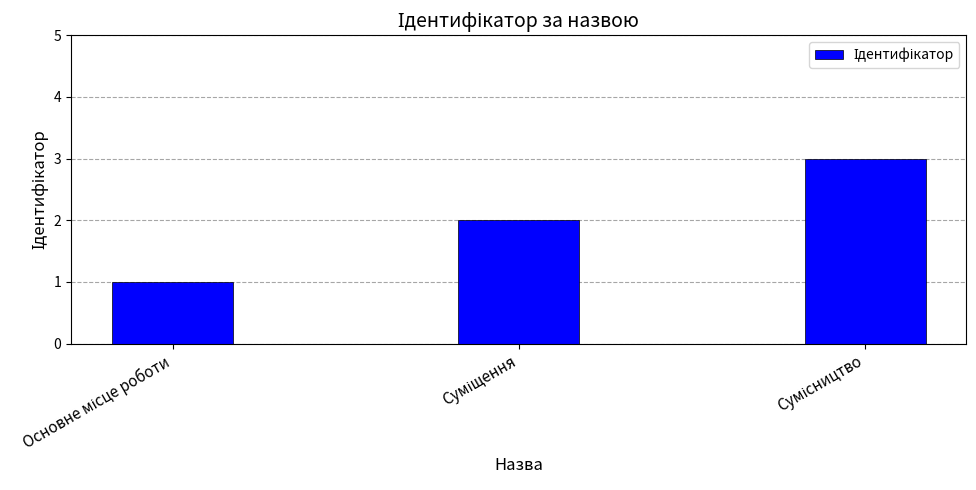

What is the sum of all values?

6